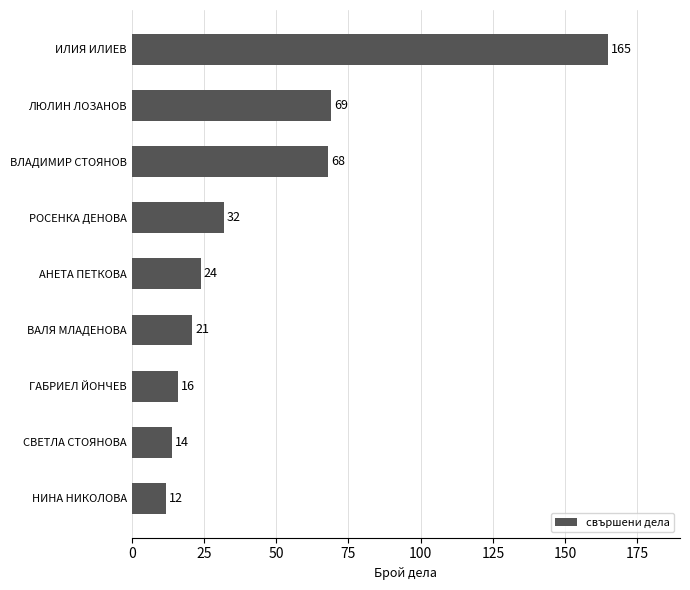

What is the difference between the second highest and minimum values?

57